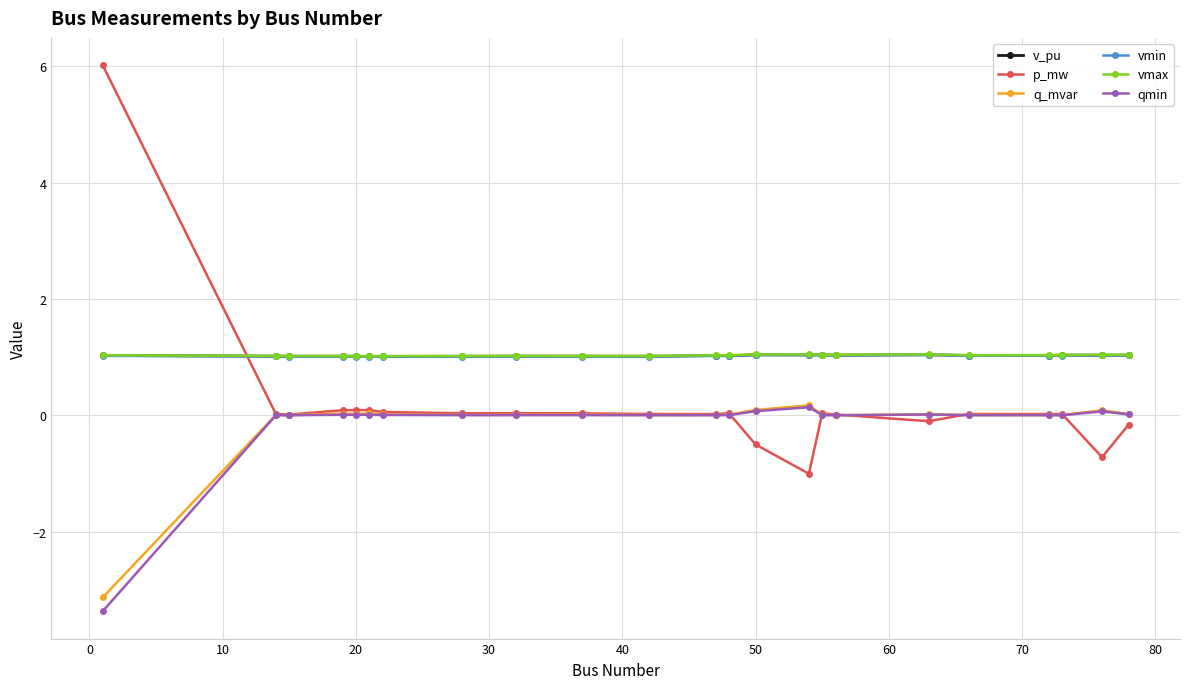

True or false: vmin has more than 0 points higher than both neighbors.

True